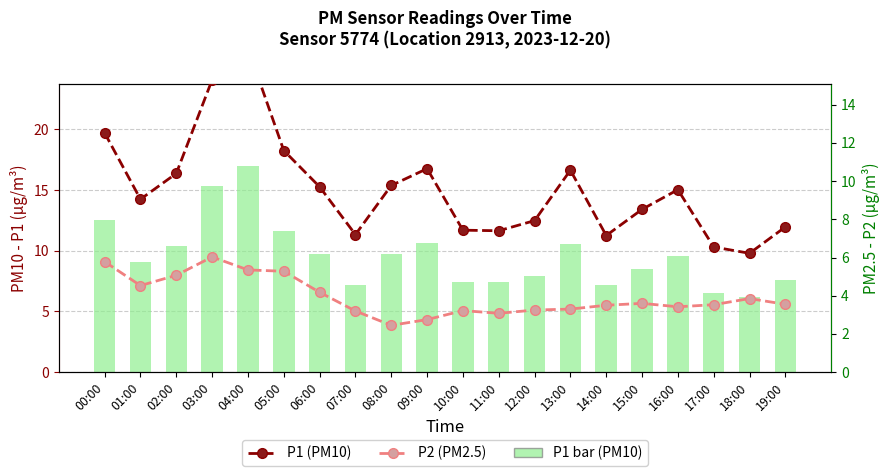

What is the value of the P1 (PM10) bar at the 20th from the left?

7.6